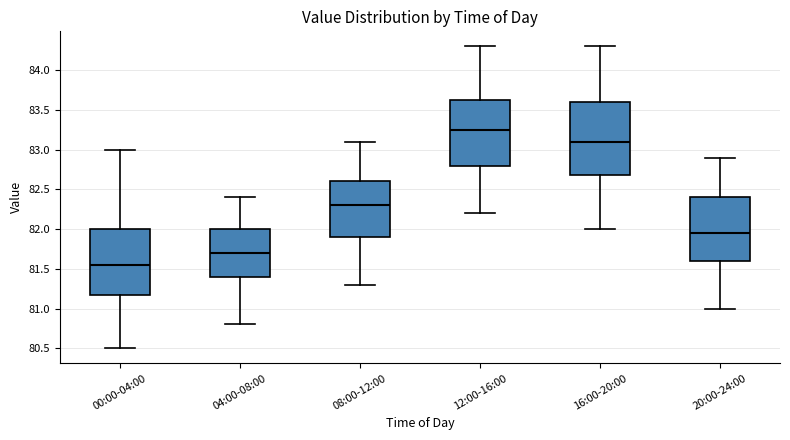

Reading left to right, transcribe this box plot: for each box, give where its median line is, the range the box spans, and where its two whiskers end, as read against the y-axis. The values are not printed on the chart, so give them approximately, as read against the axis.

00:00-04:00: median 81.55, box 81.20 to 82.00, whiskers 80.50 to 83.00
04:00-08:00: median 81.70, box 81.40 to 82.00, whiskers 80.80 to 82.40
08:00-12:00: median 82.30, box 81.90 to 82.60, whiskers 81.30 to 83.10
12:00-16:00: median 83.25, box 82.80 to 83.65, whiskers 82.20 to 84.30
16:00-20:00: median 83.10, box 82.70 to 83.60, whiskers 82.00 to 84.30
20:00-24:00: median 81.95, box 81.60 to 82.40, whiskers 81.00 to 82.90